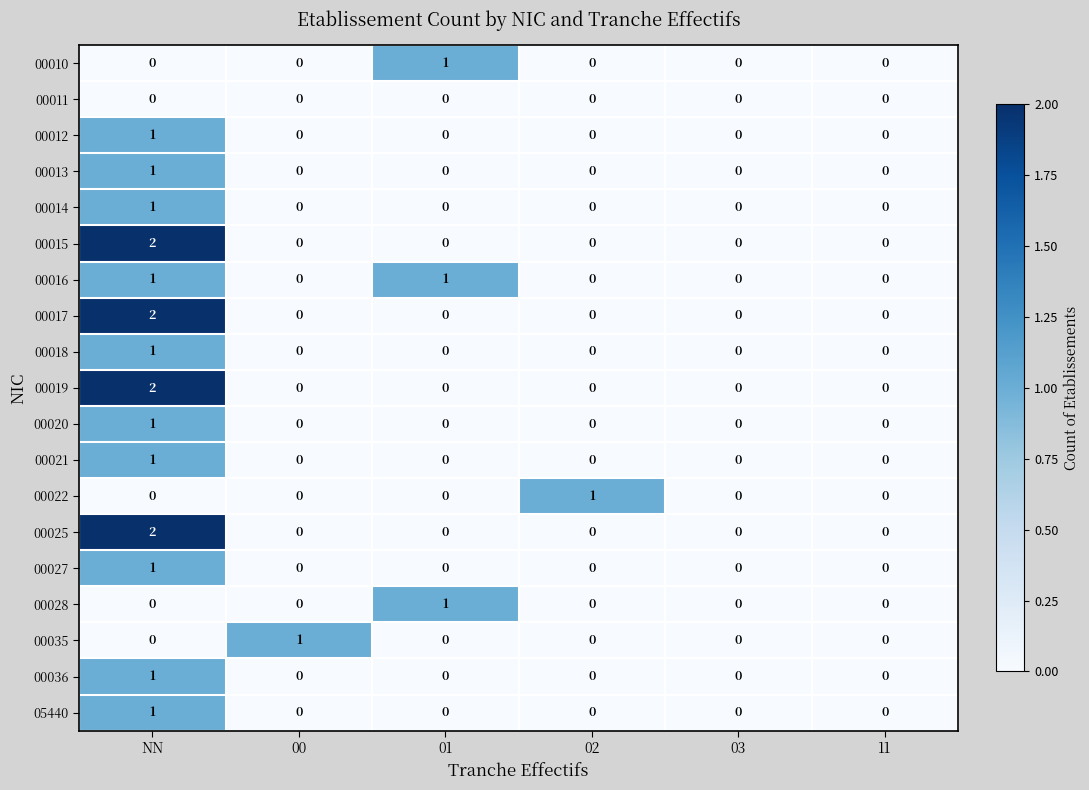

At which category does the chart reach its peak across all series?

NN